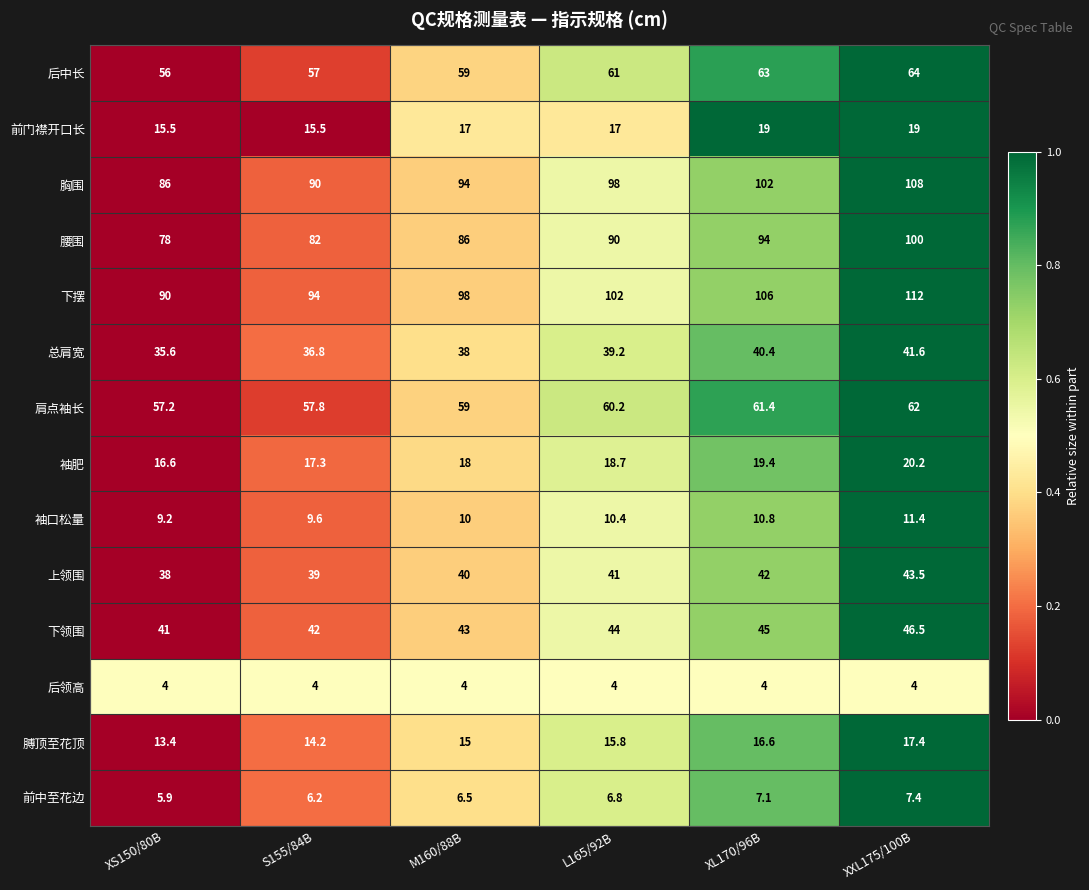

True or false: 前门襟开口长 has a value of 8.4 at M160/88B.

False